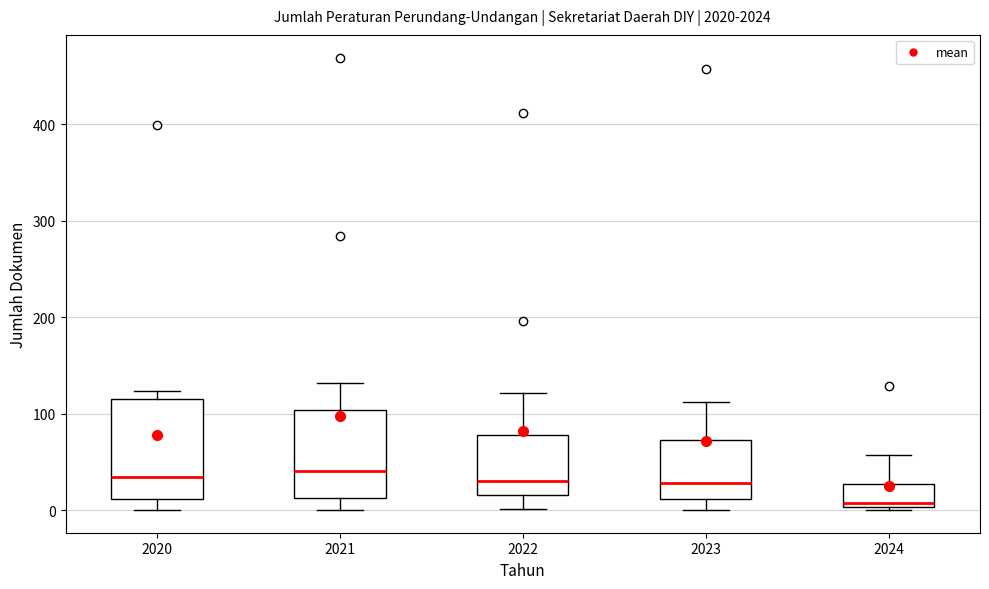

Reading left to right, transcribe this box plot: for each box, give where its median line is, the range the box spans, and where its two whiskers end, as read against the y-axis. The values are not printed on the chart, so give them approximately, as read against the axis.

2020: median 30, box 10 to 120, whiskers 0 to 120 (just above the box's upper edge)
2021: median 40, box 10 to 100, whiskers 0 to 130
2022: median 30, box 20 to 80, whiskers 0 to 120
2023: median 30, box 10 to 70, whiskers 0 to 110
2024: median 10, box 0 to 30, whiskers 0 (just below the box's lower edge) to 60